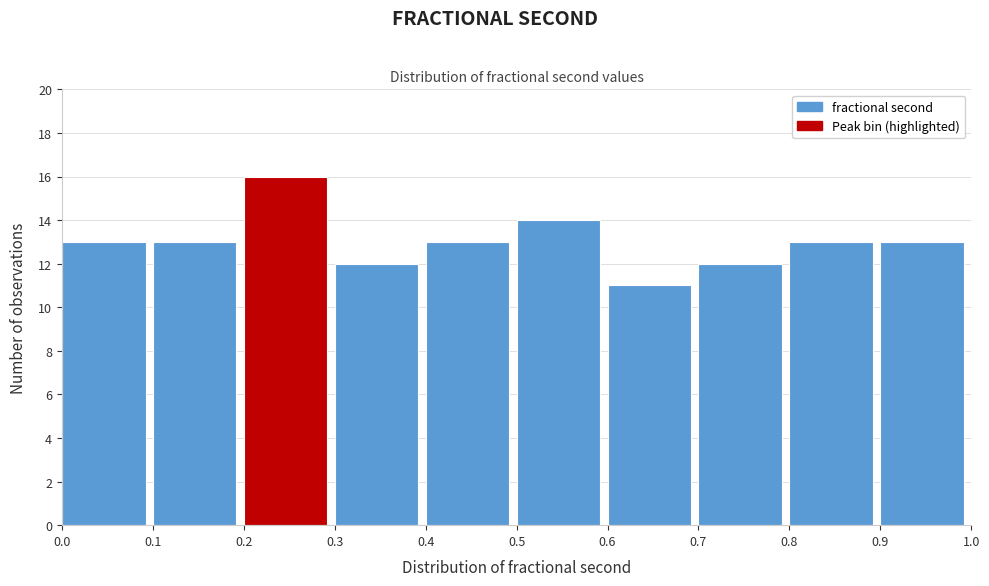

Reading left to right, list every bar in this chart as the range it spans on the x-axis followed by its height. The values are not printed on the chart, so give them approximately, as read against the axis.

0.0 to 0.1: 13
0.1 to 0.2: 13
0.2 to 0.3: 16
0.3 to 0.4: 12
0.4 to 0.5: 13
0.5 to 0.6: 14
0.6 to 0.7: 11
0.7 to 0.8: 12
0.8 to 0.9: 13
0.9 to 1.0: 13